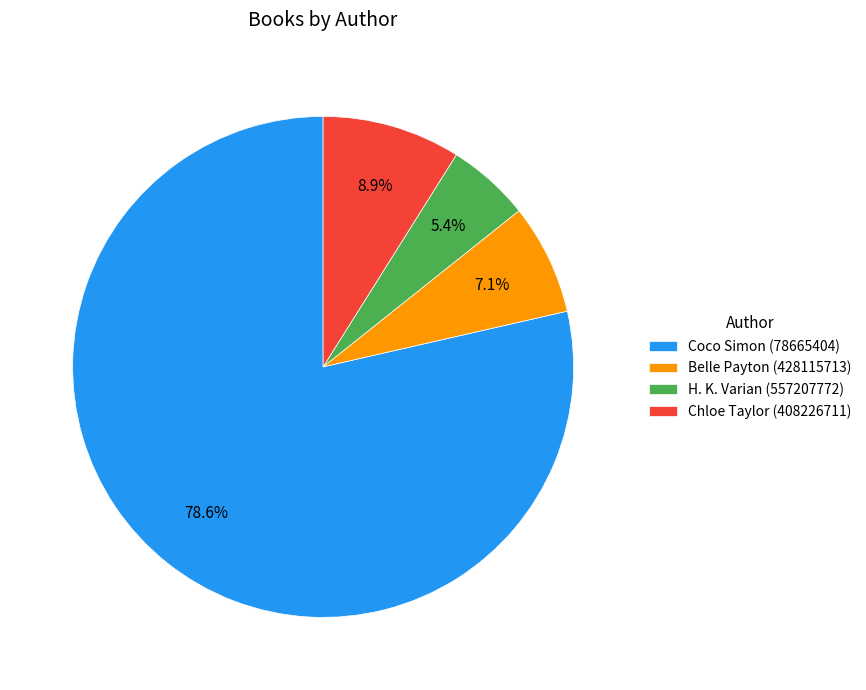

To the nearest percent, what is the difference between the Belle Payton (428115713) and H. K. Varian (557207772) slice percentages?

2%